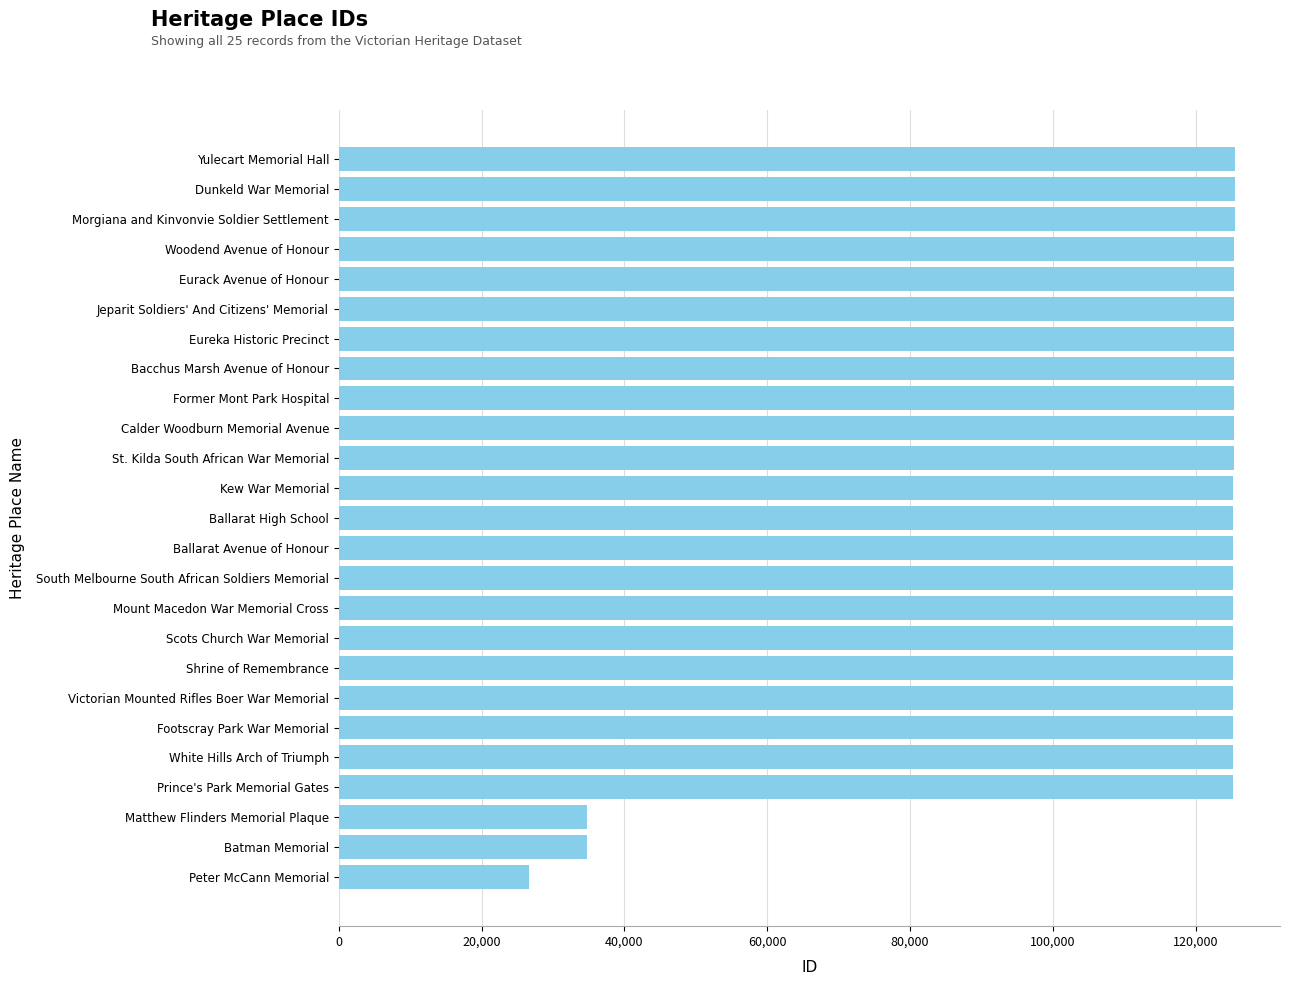

What is the difference between the values at Batman Memorial and Shrine of Remembrance?

90532